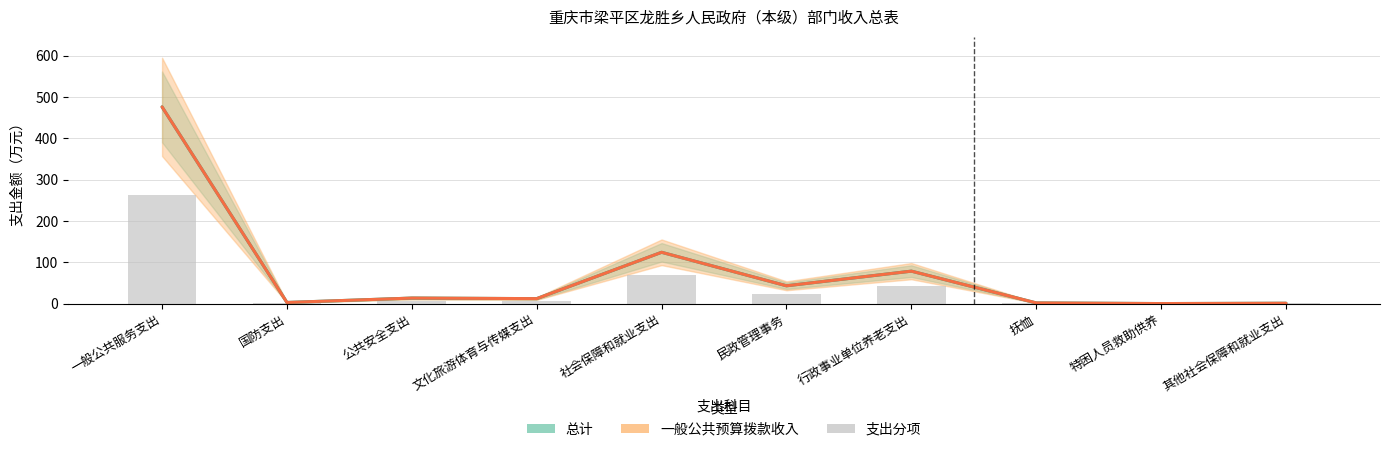

Between 文化旅游体育与传媒支出 and 社会保障和就业支出, which series saw the biggest shift?

总计